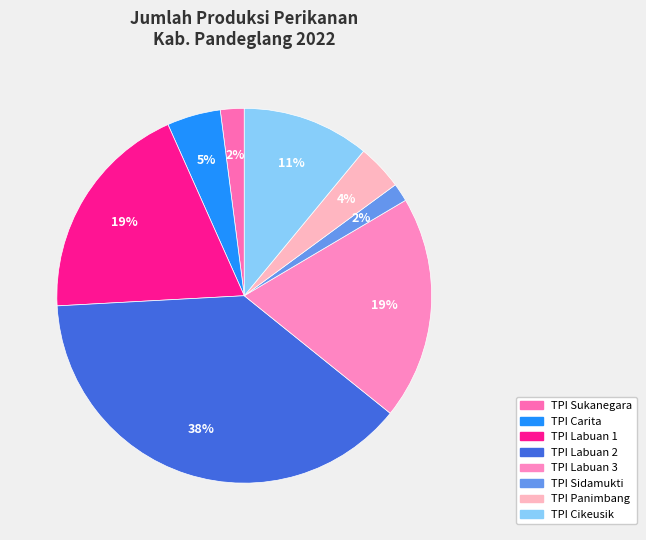

How many slices are in this pie chart?

8